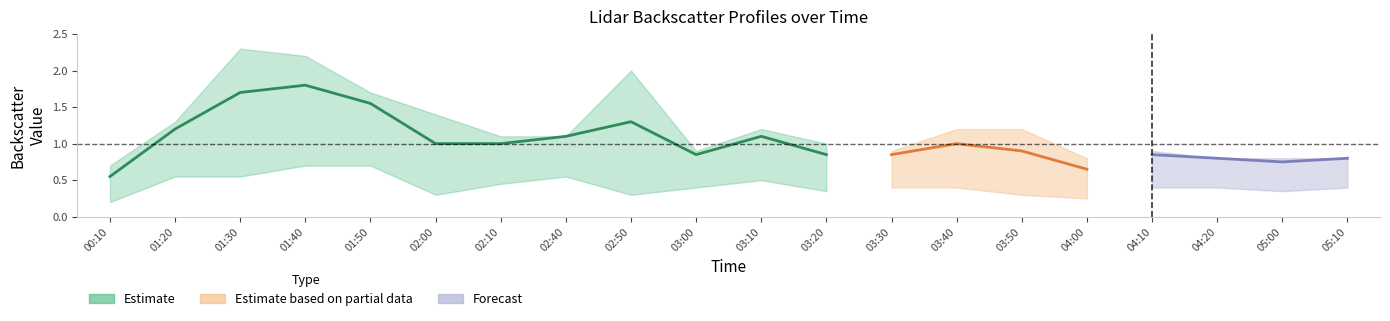

In 5.297, how many points are higher than both neighbors (excluding endpoints)?

5